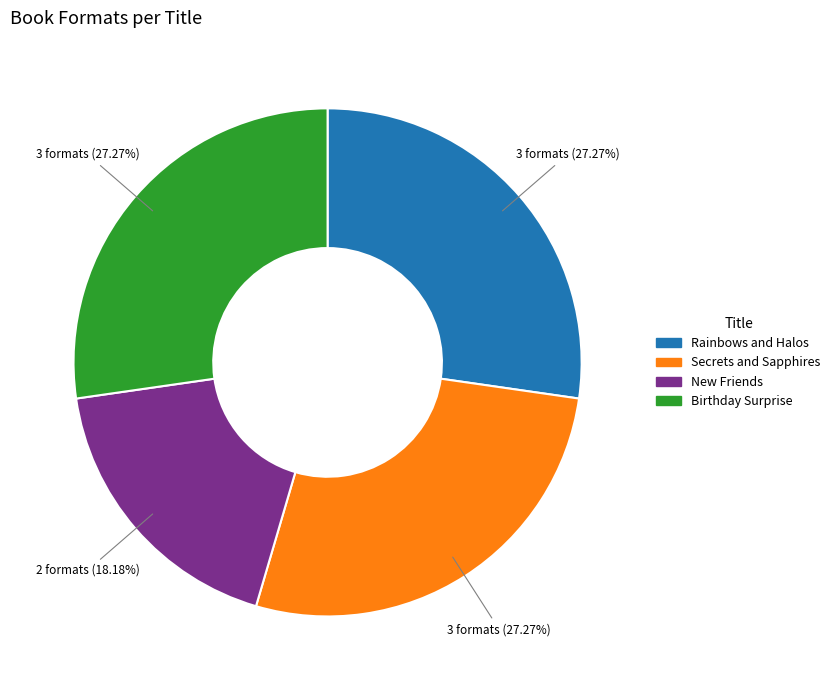

Count the number of slices in the pie.

4